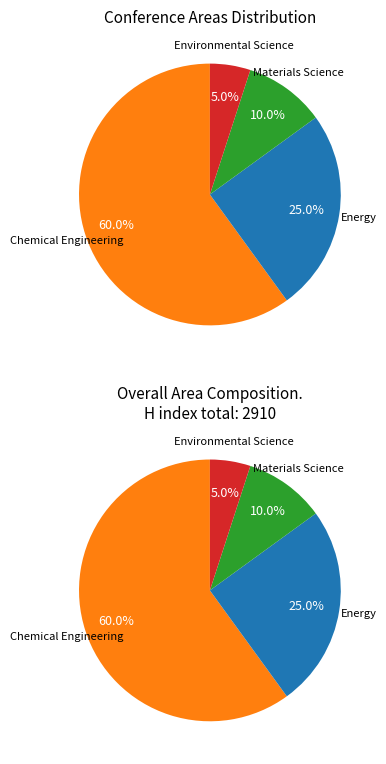

Count the number of slices in the pie.

4